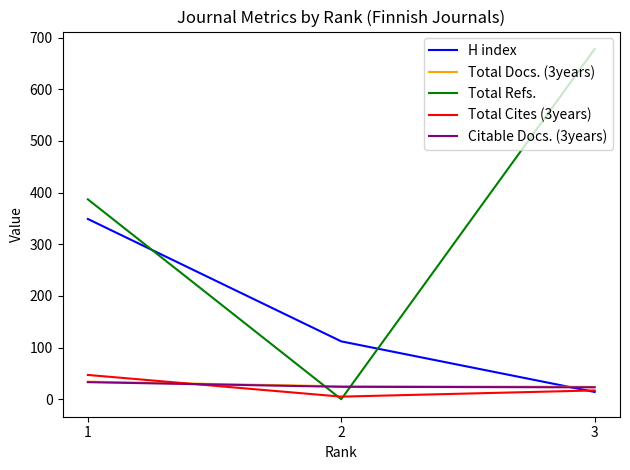

True or false: Total Refs. has a value of 435 at 2.

False